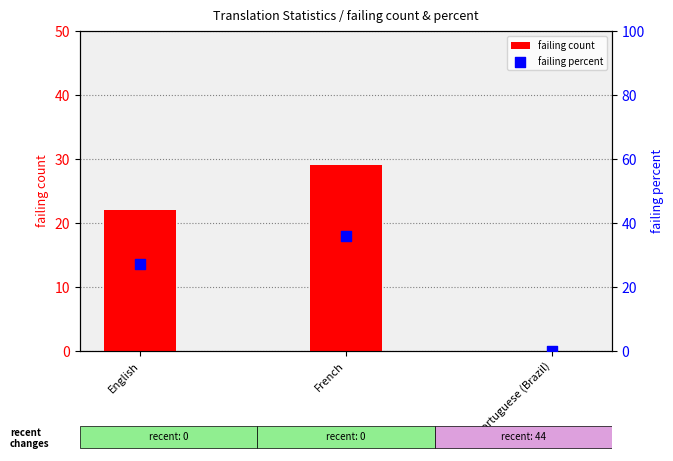

Which series has the largest total across all categories?

failing percent